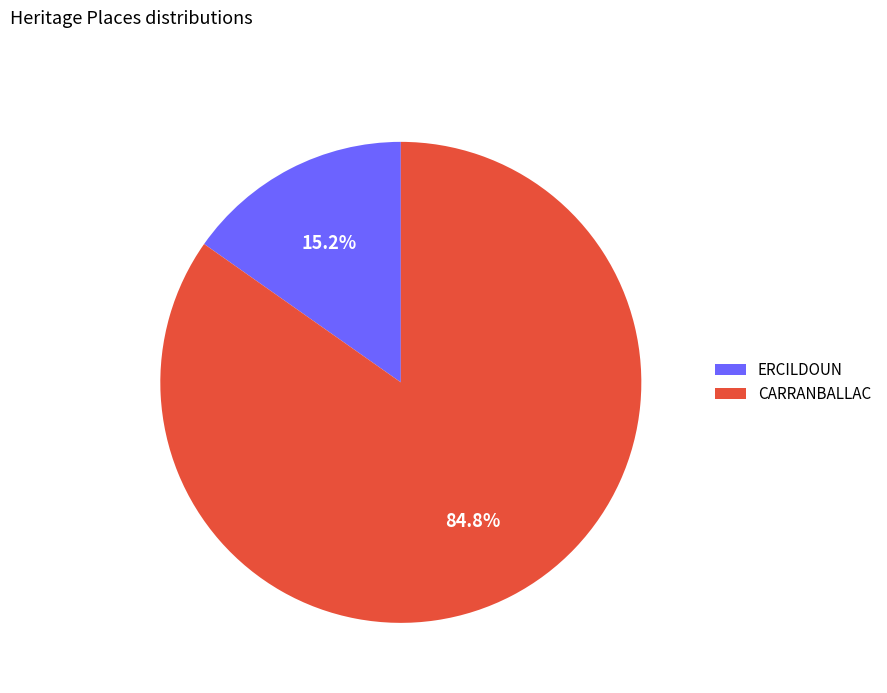

To the nearest percent, what is the combined percentage of ERCILDOUN and CARRANBALLAC?

100%